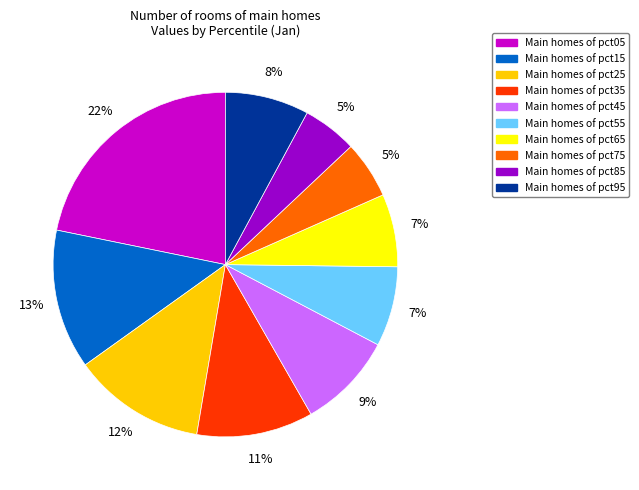

Count the number of slices in the pie.

10